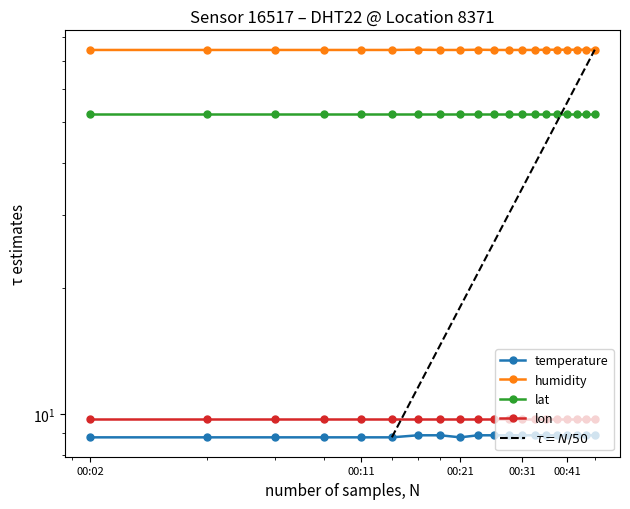

The humidity series shows 123.6 at 00:28. True or false?

False